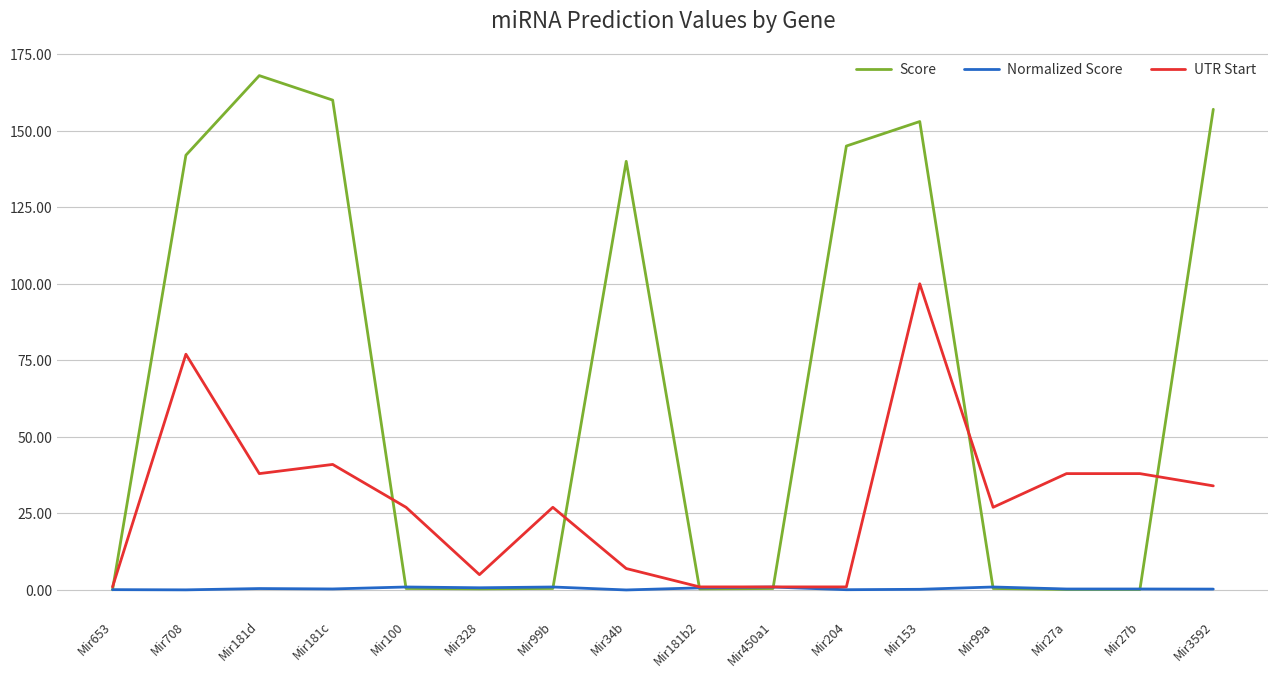

What is the total value across all series at Mir100?

28.5